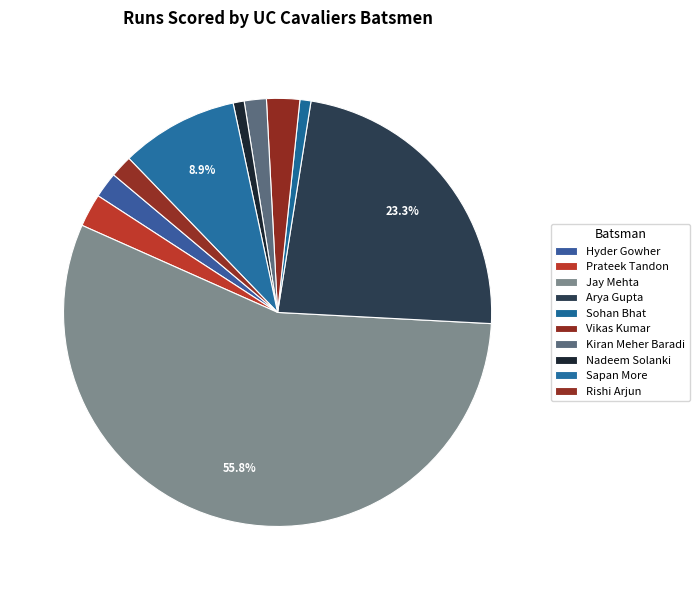

To the nearest percent, what is the combined percentage of Vikas Kumar and Jay Mehta?

58%